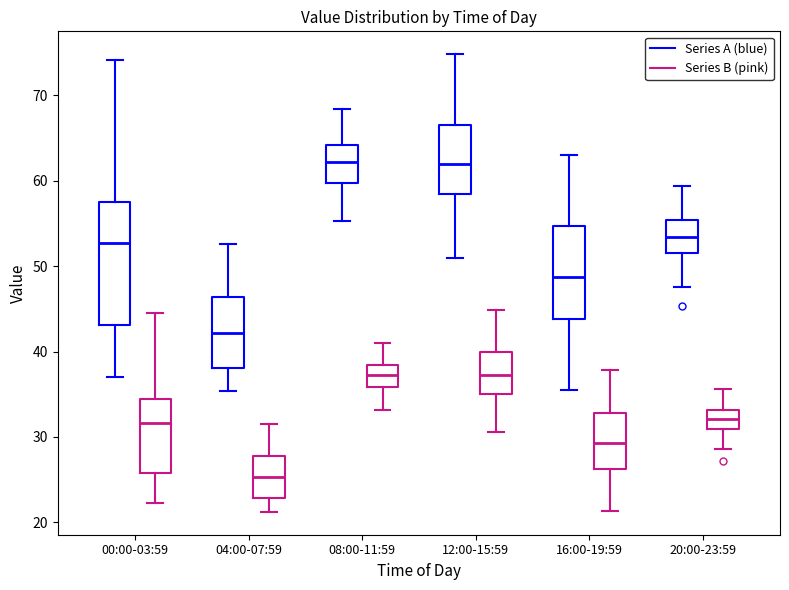

Comparing the boxes themselves (not the whiskers), which one is the tallest?

00:00-03:59 (Series A (blue))